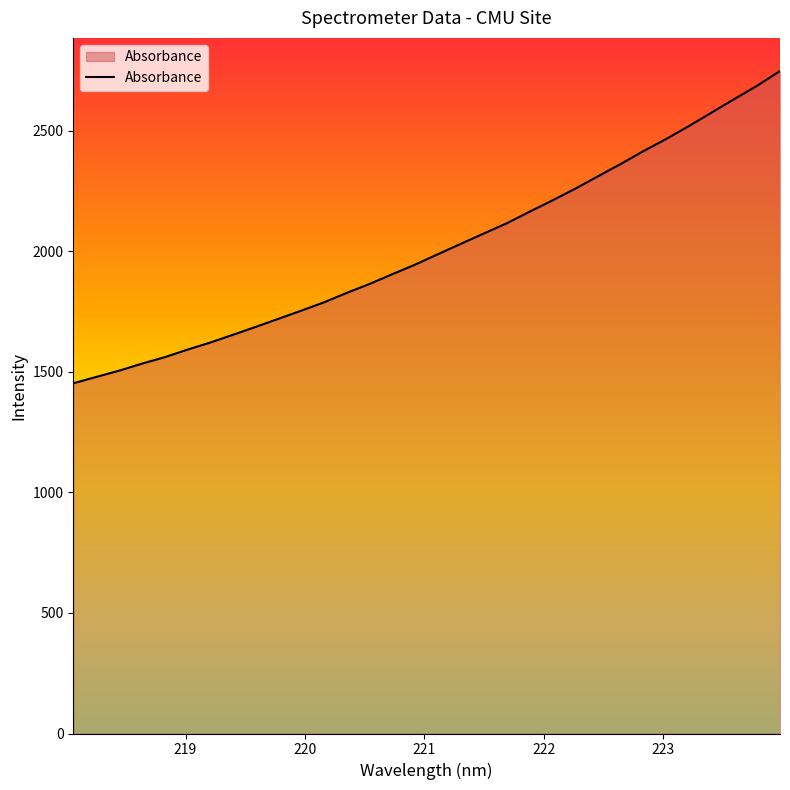

What is the smallest value displayed?

1452.2